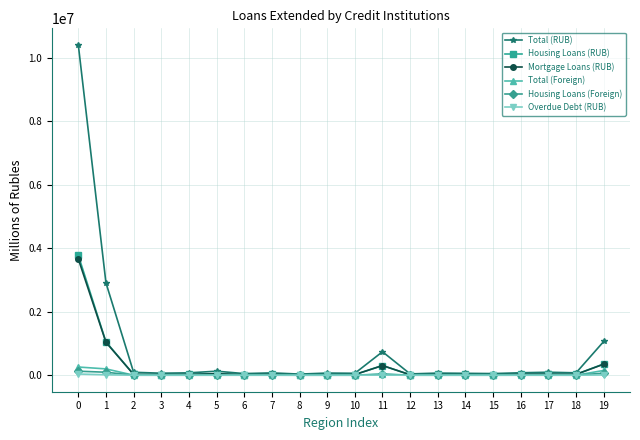

What is the value of the Housing Loans (RUB) point at the 20th from the left?

355648